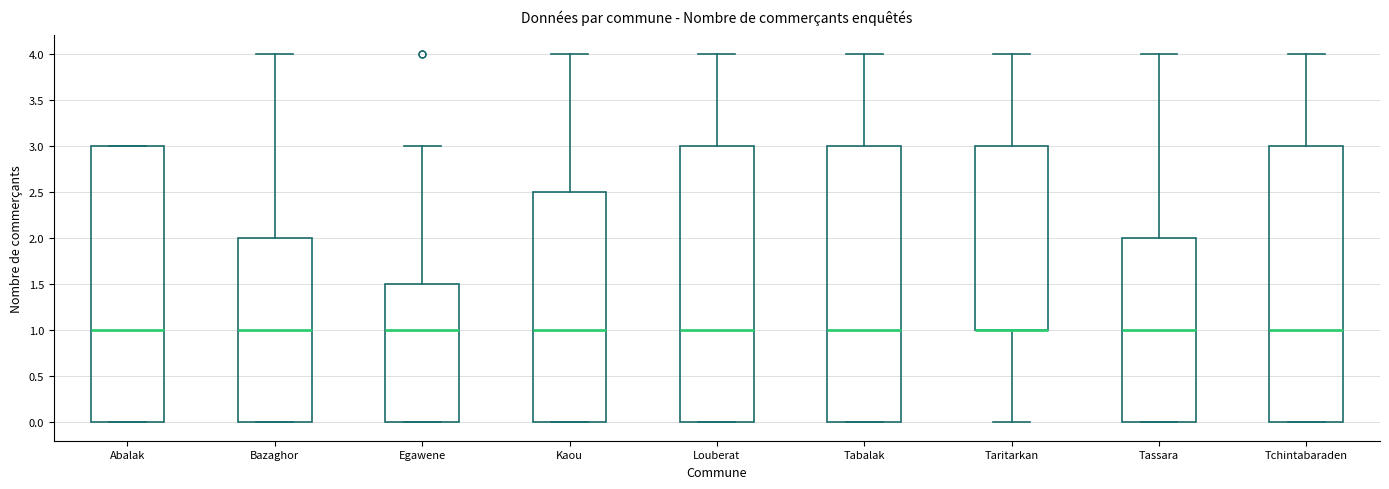

Where does the upper whisker of the box for Louberat end on the y-axis? The values are not printed on the chart, so give them approximately, as read against the axis.

4.0